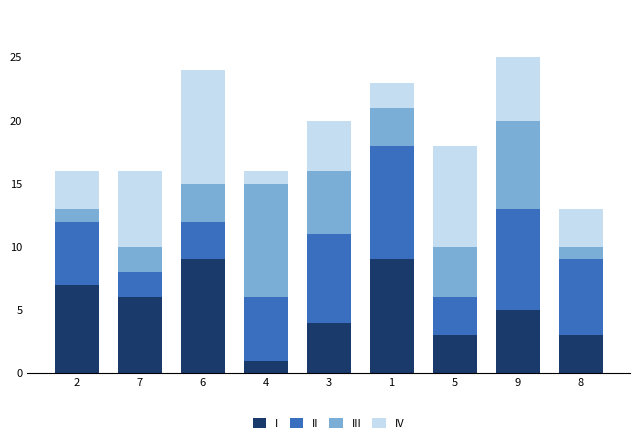

Which category has the lowest value in the I series?

4